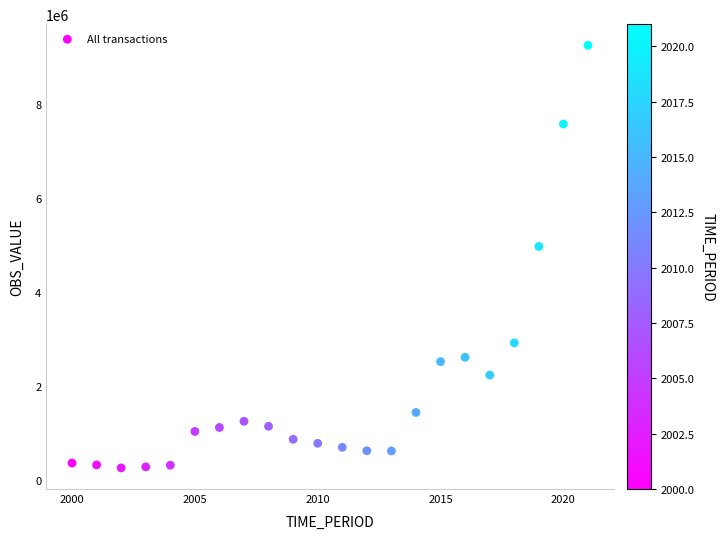

What Y value in the scatter plot is closest to 4756203?

4971334.9